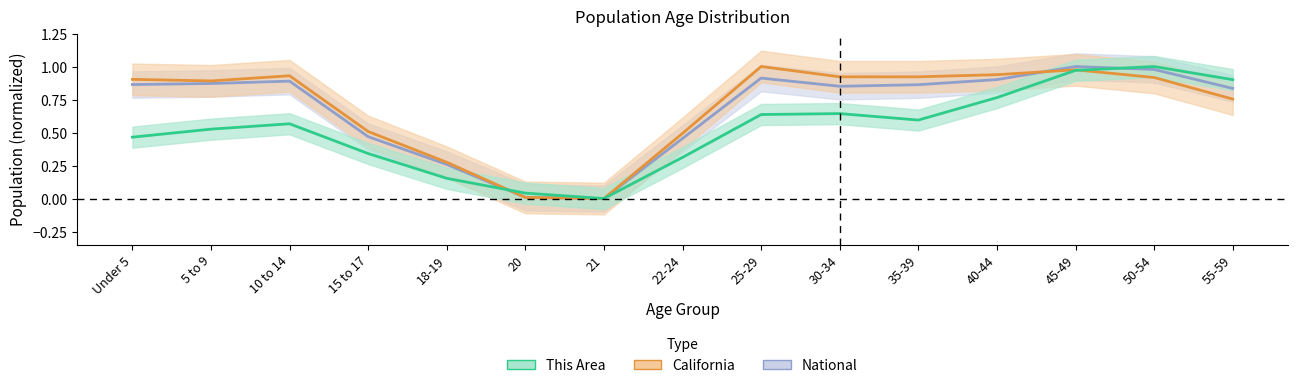

Where is the first local maximum for California?

10 to 14